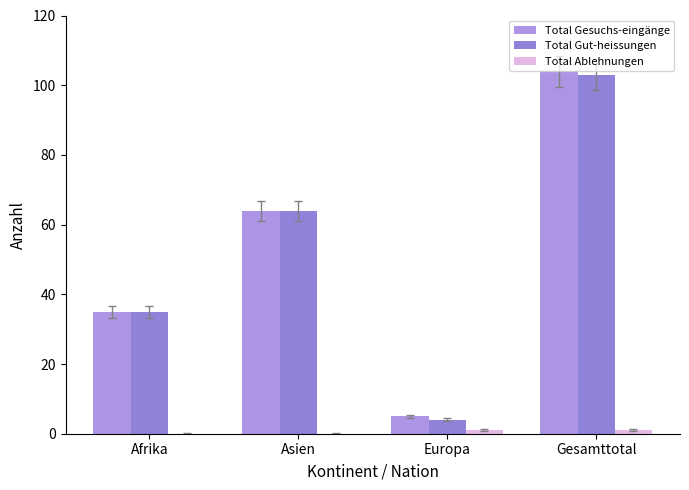

What is the sum of all Total Gesuchs-eingänge values?

208